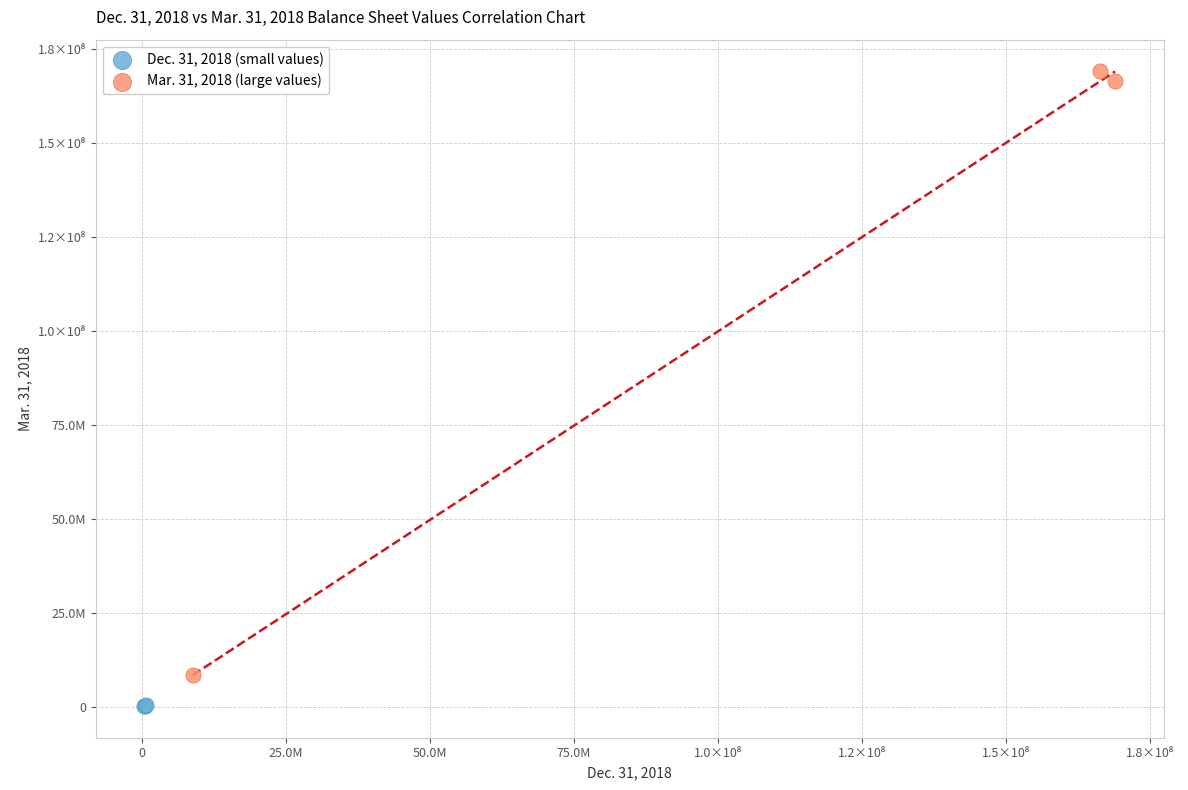

What are all the series names shown in the legend?

Dec. 31, 2018 (small values), Mar. 31, 2018 (large values)